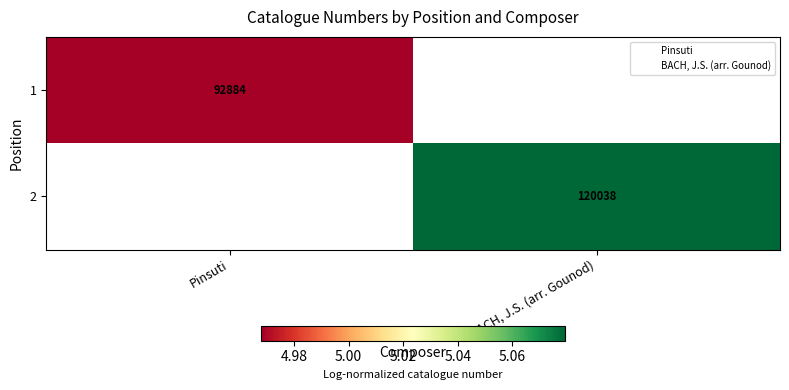

Is the value of 2 at Pinsuti greater than the value of 1 at Pinsuti?

No